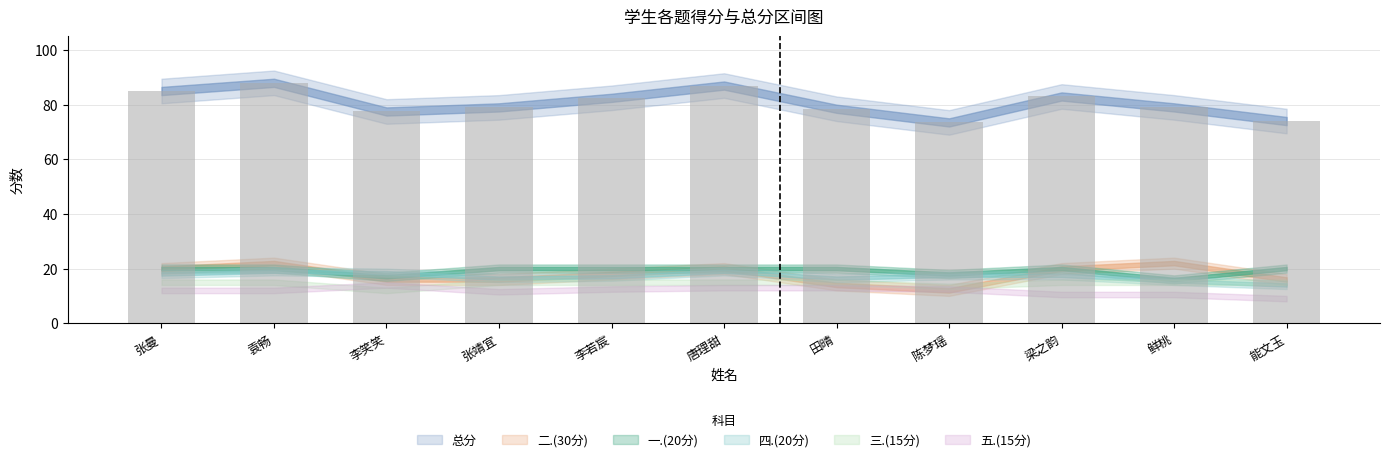

Are the bars grouped side by side (vs. stacked)?

No